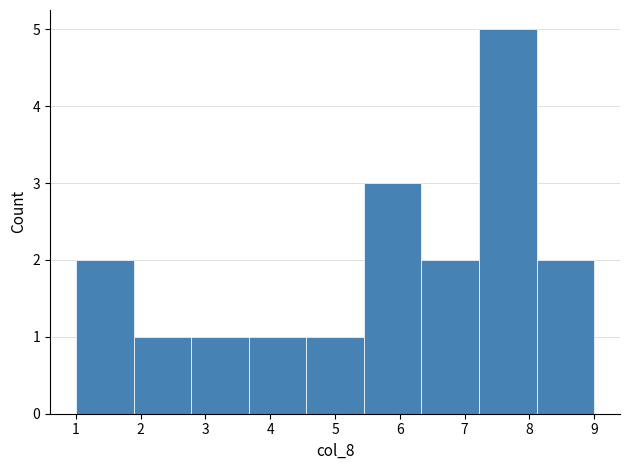

What is the height of the bar covering 2.8 to 3.7 on the x-axis? Neither the bar edges nor the heights are printed on the chart, so give them approximately, as read against the axes.

1